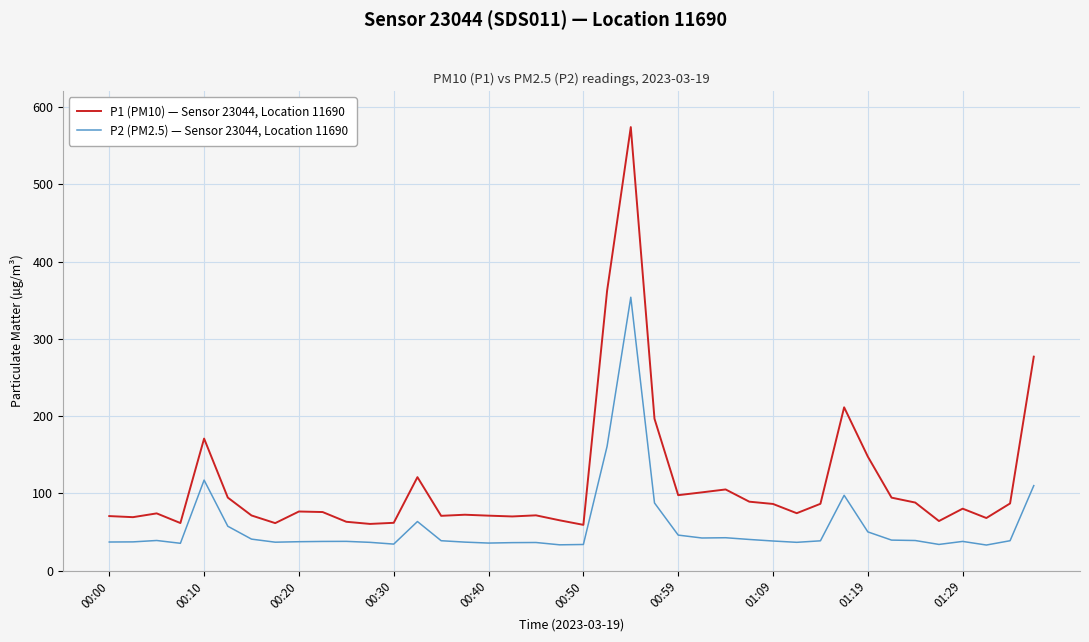

Which series has the widest spread of values?

P1 (PM10) — Sensor 23044, Location 11690